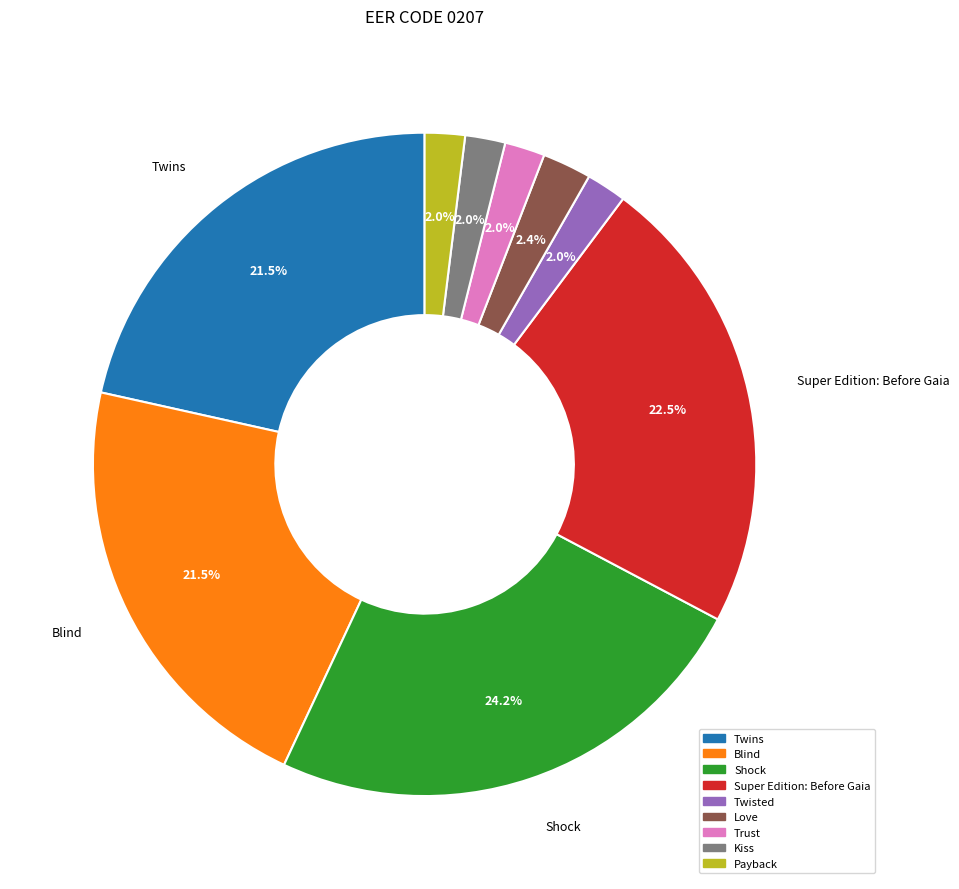

What is the ratio of the value at Kiss to the value at Twisted?

1.0